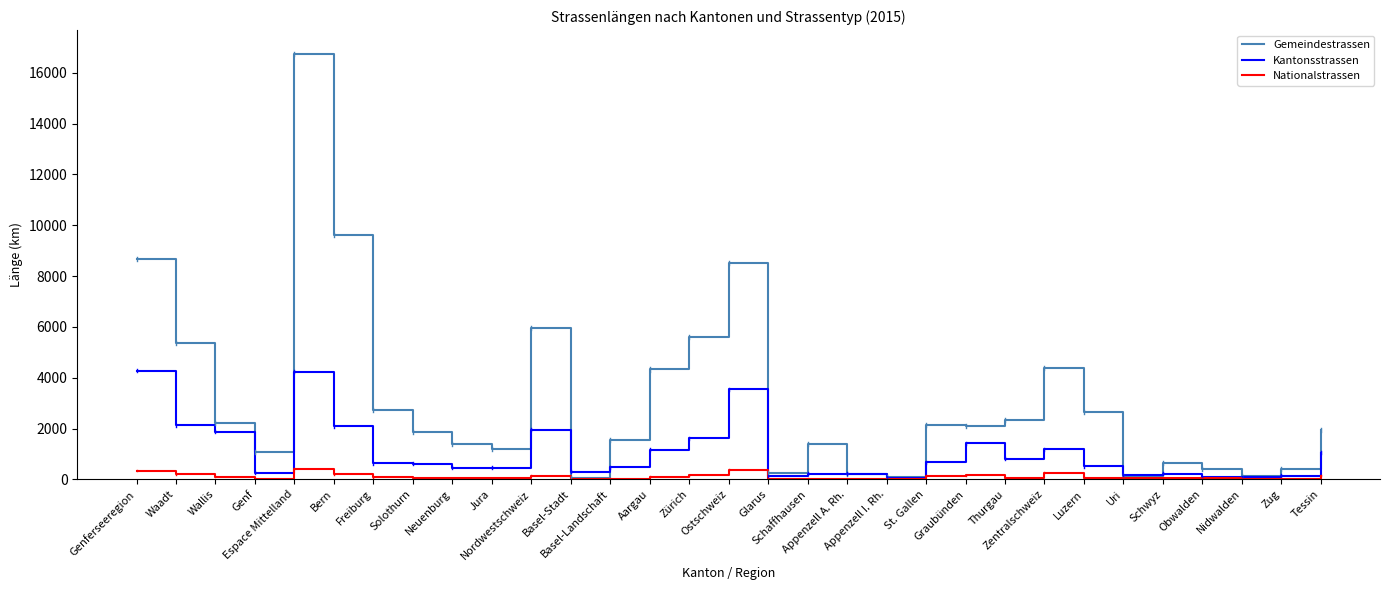

What is the sum of all Kantonsstrassen values?

33062.0